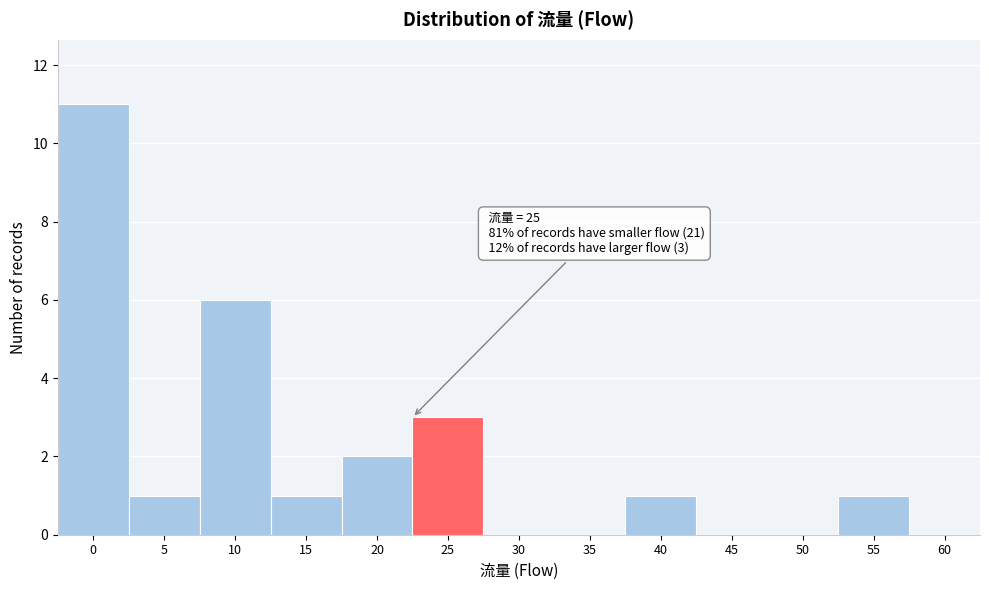

Reading left to right, list all the values displayed in this chart.

0=11	5=1	10=6	15=1	20=2	25=3	30=0	35=0	40=1	45=0	50=0	55=1	60=0